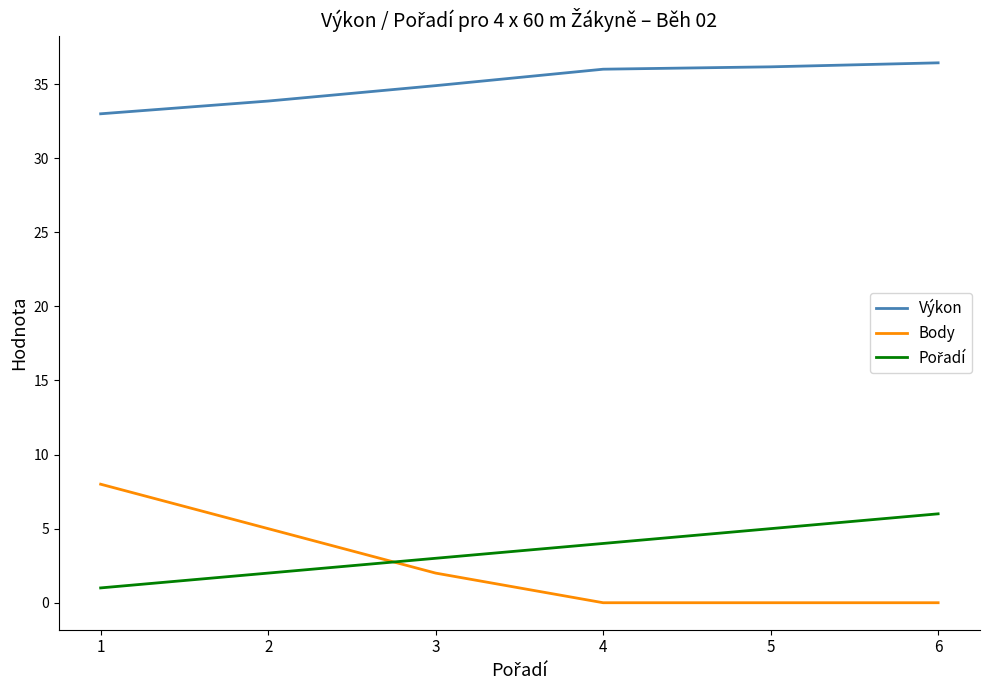

What is the spread (max minus min) of values at 6?

36.4